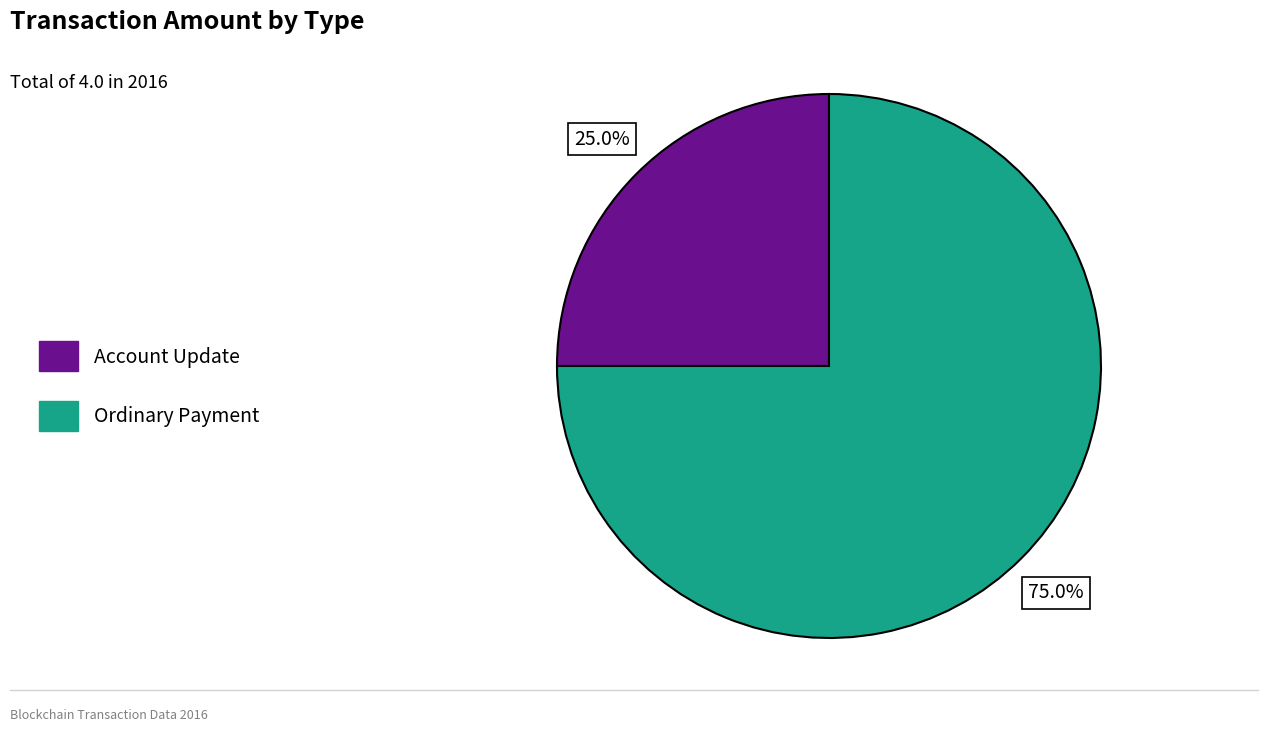

Which slice is the largest?

Ordinary Payment